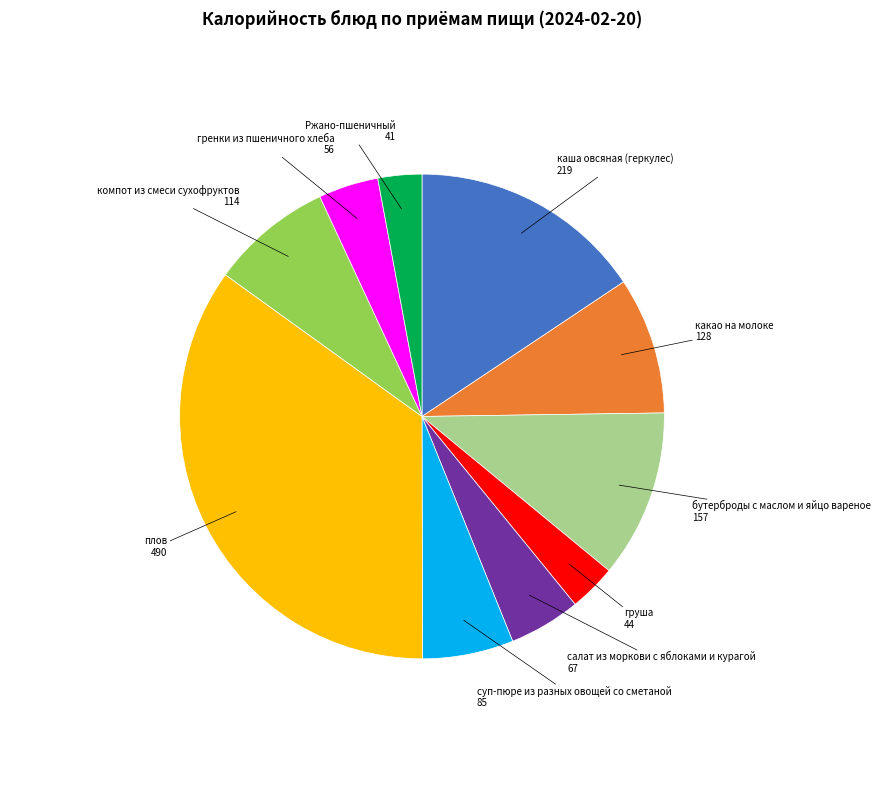

Is there a majority slice in this chart?

No